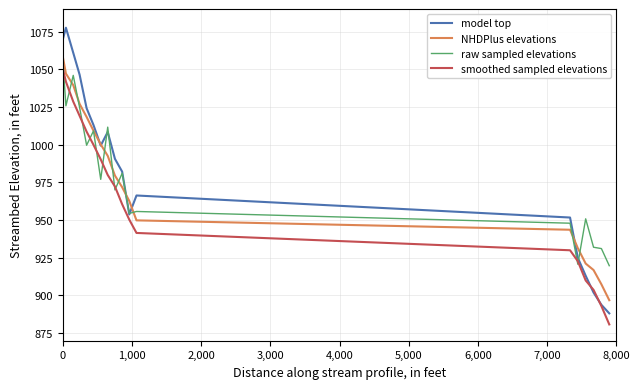

In raw sampled elevations, how many points are lower than both neighbors (excluding endpoints)?

6